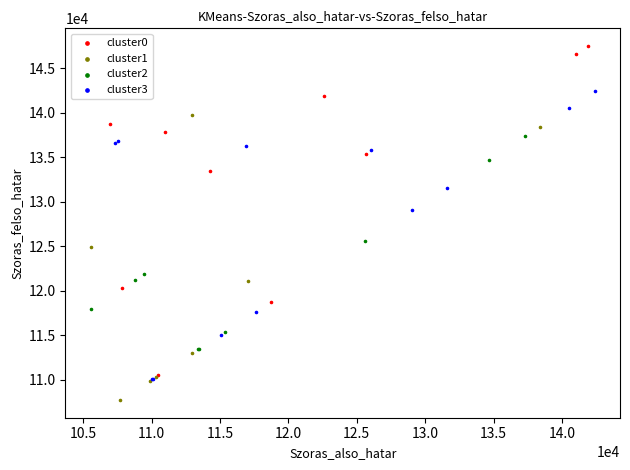

Which series reaches the minimum Y coordinate?

cluster1